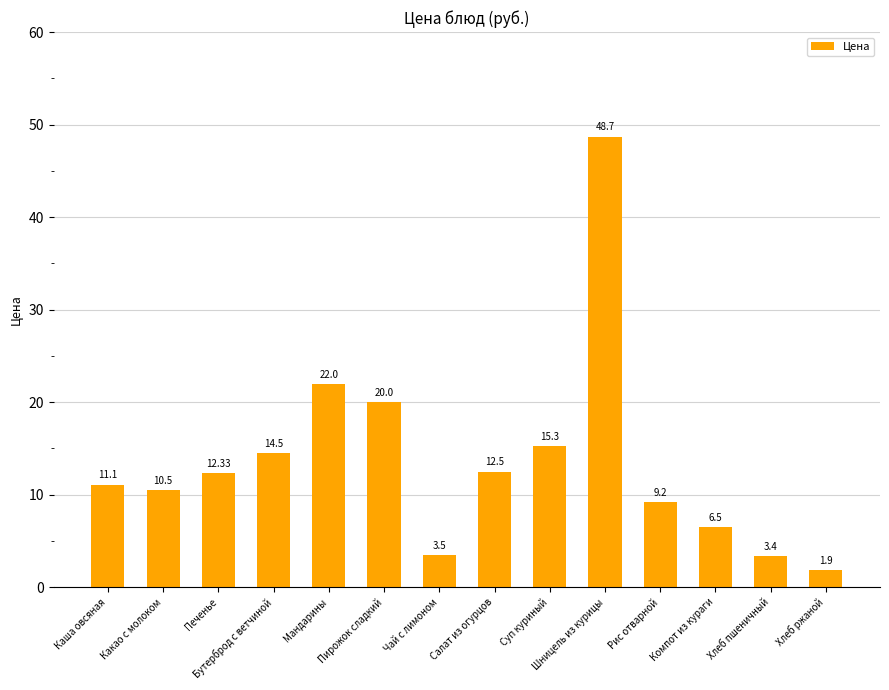

Reading left to right, what are all the values shown in this chart?

Каша овсяная=11.1	Какао с молоком=10.5	Печенье=12.3	Бутерброд с ветчиной=14.5	Мандарины=22.0	Пирожок сладкий=20.0	Чай с лимоном=3.5	Салат из огурцов=12.5	Суп куриный=15.3	Шницель из курицы=48.7	Рис отварной=9.2	Компот из кураги=6.5	Хлеб пшеничный=3.4	Хлеб ржаной=1.9